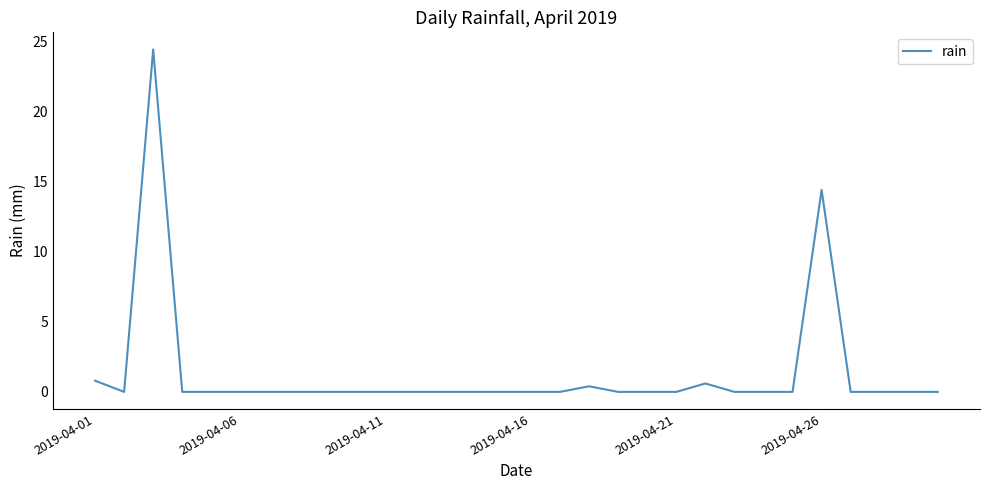

What is the greatest value displayed?

24.4